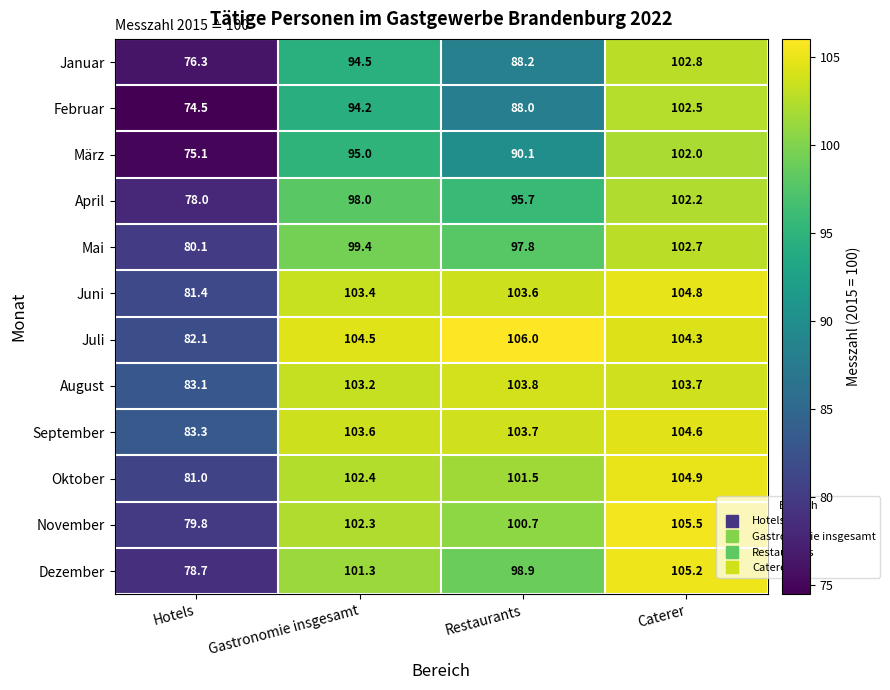

At how many categories does at least one series exceed 104?

3